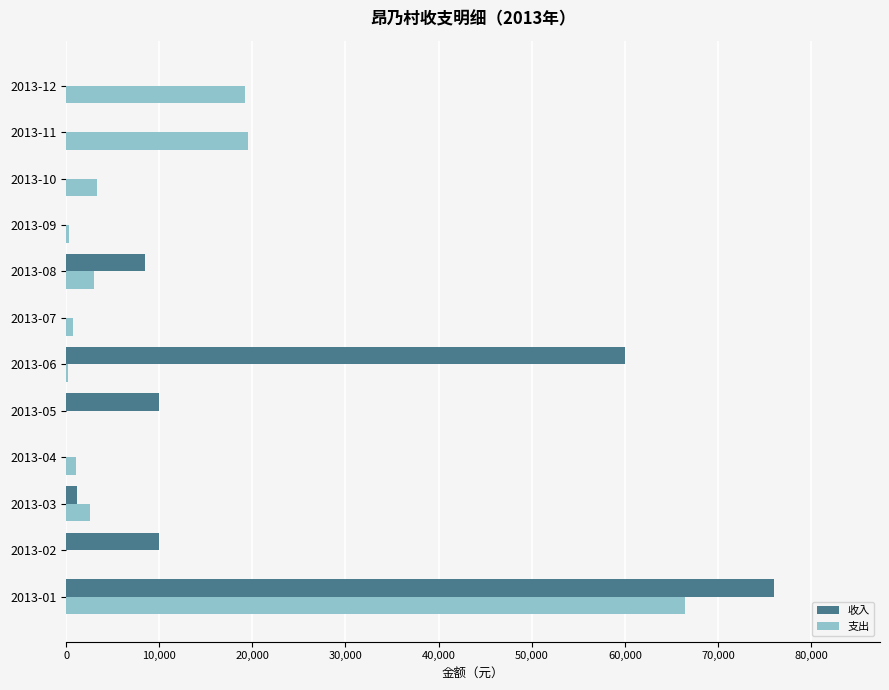

Which series has the largest total across all categories?

收入